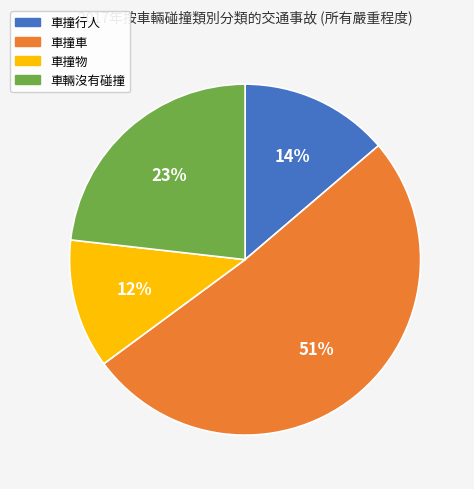

Between 車撞物 and 車輛沒有碰撞, which is larger?

車輛沒有碰撞